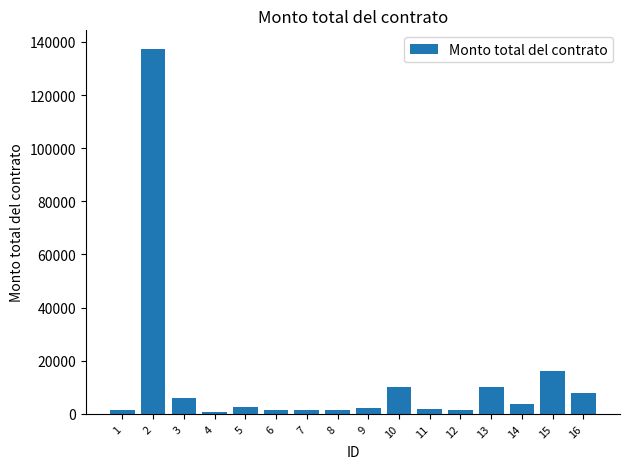

Count the number of categories in the chart.

16